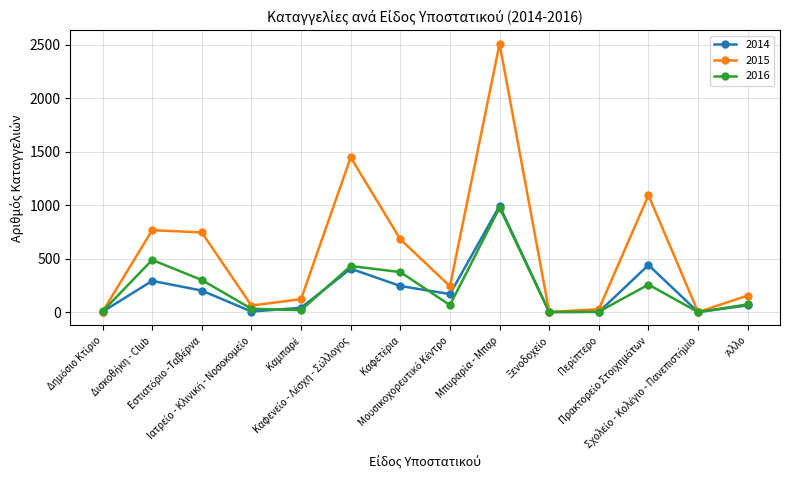

Which series has the largest total across all categories?

2015